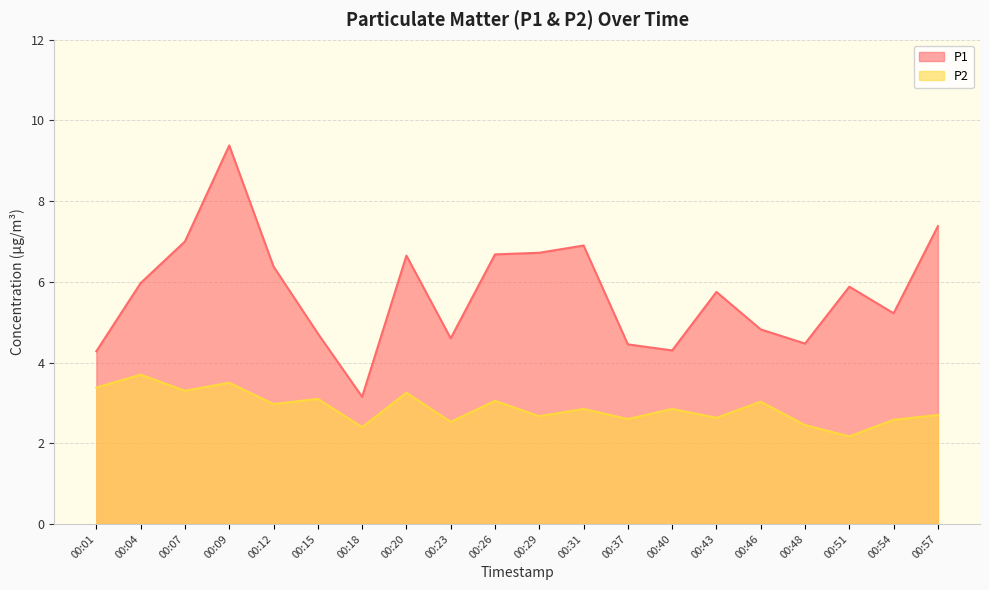

True or false: P2 and P1 cross at least once.

False